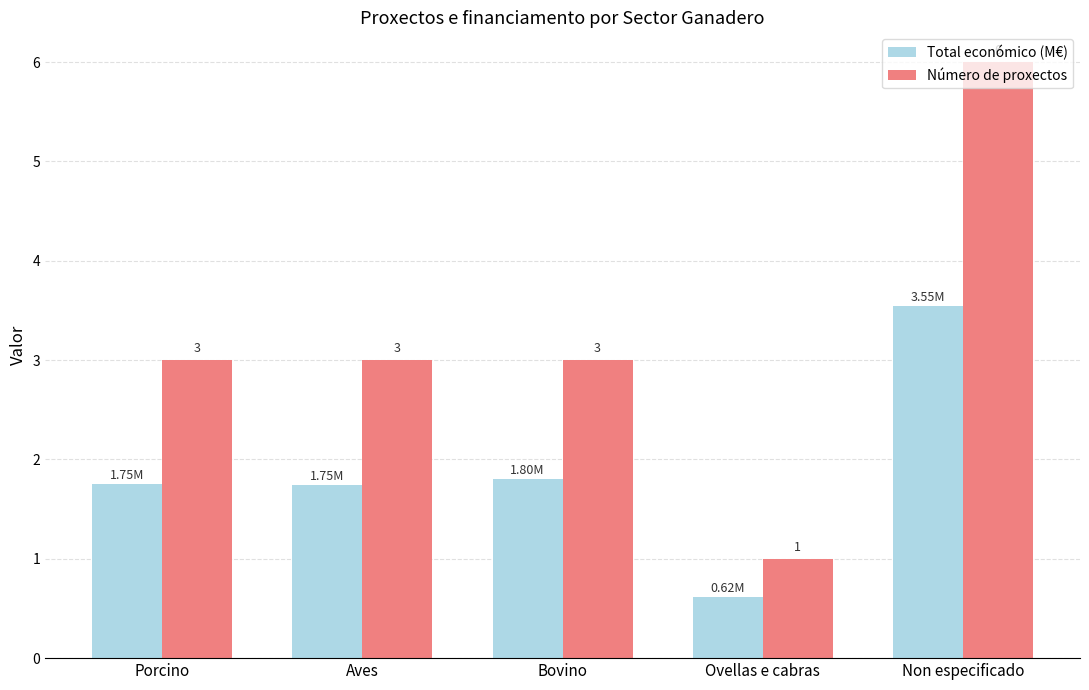

What are all the series names shown in the legend?

Total económico (M€), Número de proxectos